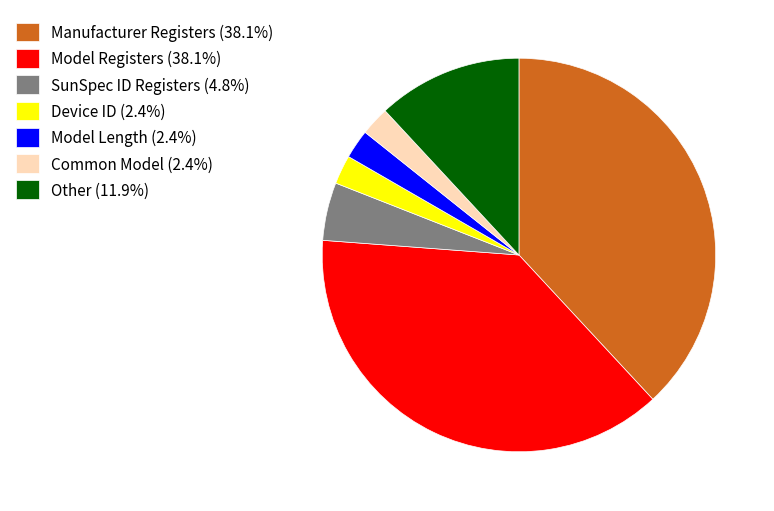

Does Model Registers (38.1%) represent more than half of the total?

No